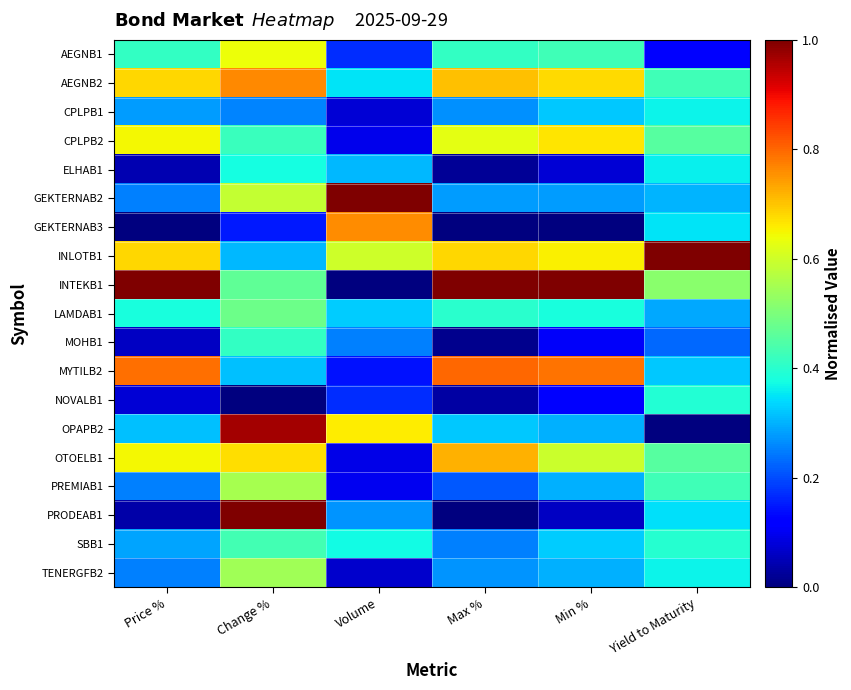

At how many categories does at least one series exceed 0?

6